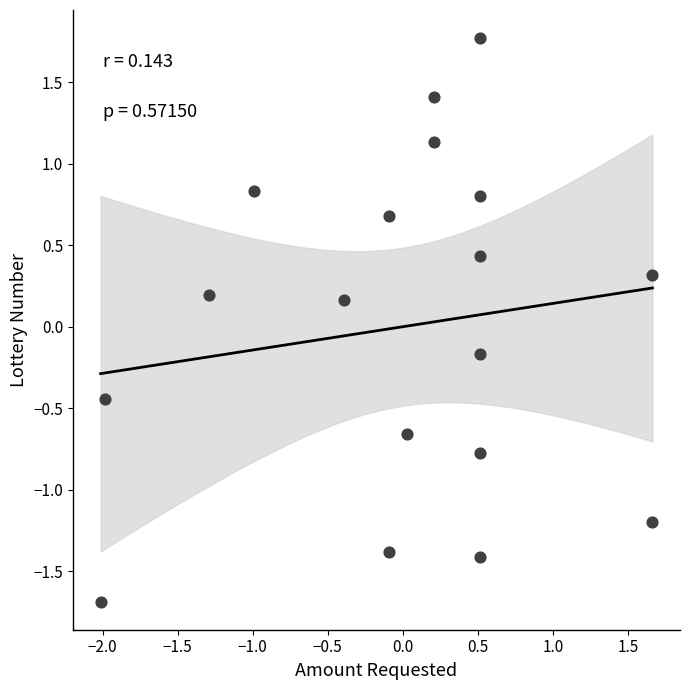

What is the range of X values (max minus min)?

3.7